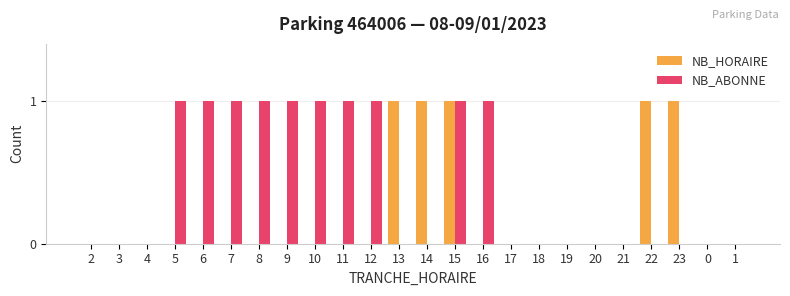

What are all the series names shown in the legend?

NB_HORAIRE, NB_ABONNE